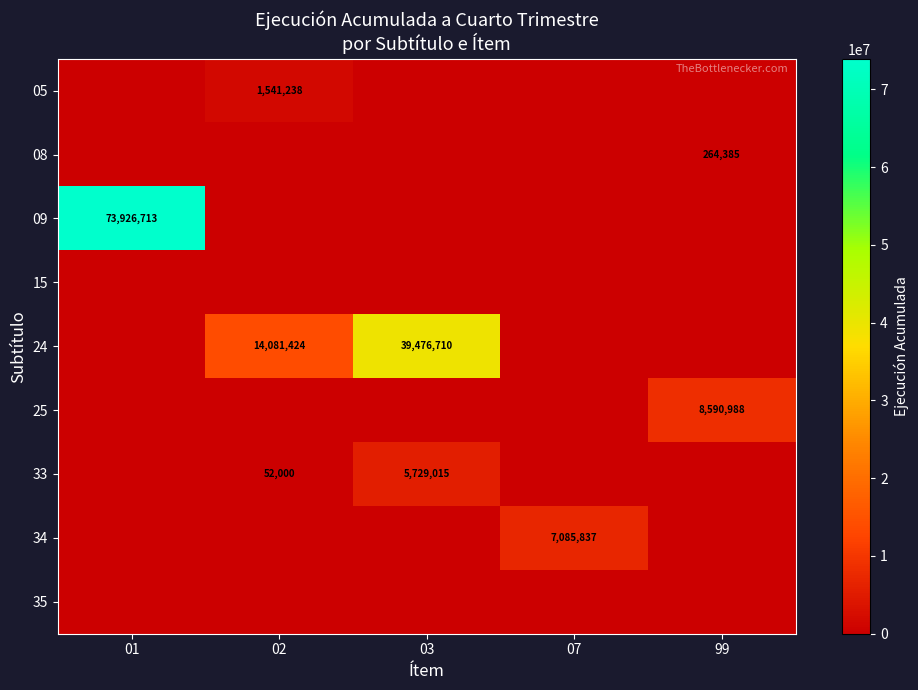

Is it true that 05 equals 1027308 at 02?

False